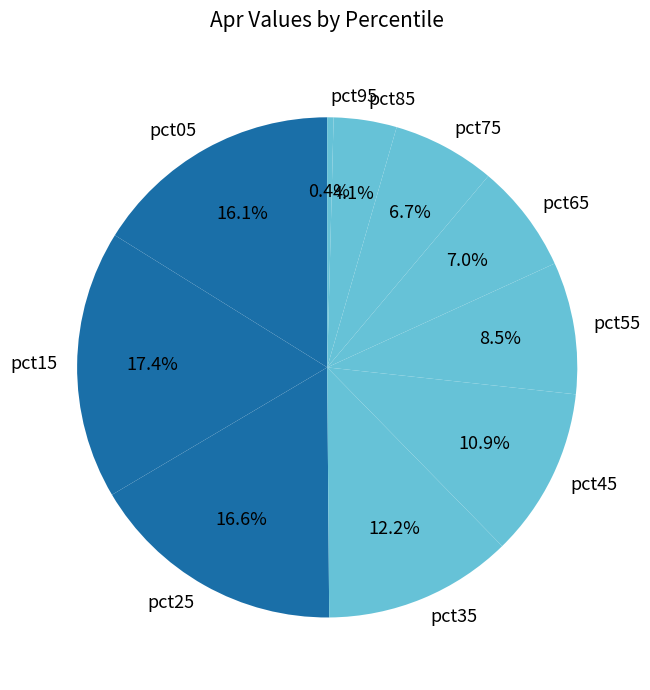

The pct25 slice represents 10% of the pie. True or false?

False